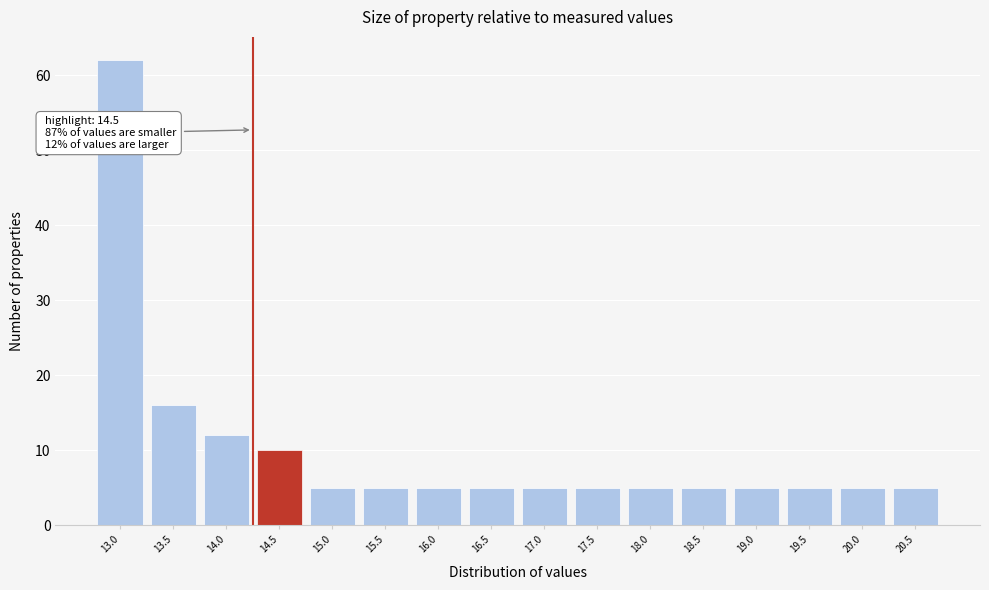

Reading left to right, transcribe all the data shown in this chart.

13.0=62	13.5=16	14.0=12	14.5=10	15.0=5	15.5=5	16.0=5	16.5=5	17.0=5	17.5=5	18.0=5	18.5=5	19.0=5	19.5=5	20.0=5	20.5=5